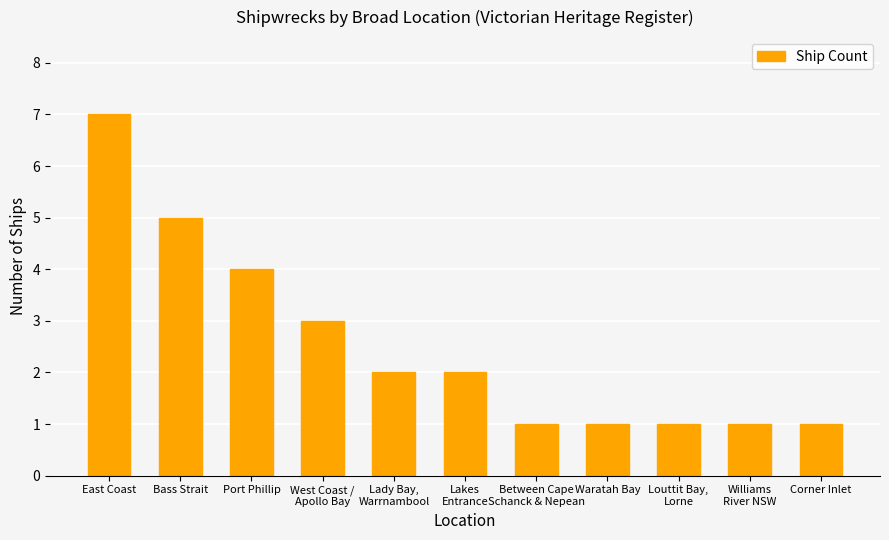

Reading left to right, transcribe all the data shown in this chart.

East Coast=7	Bass Strait=5	Port Phillip=4	West Coast /
Apollo Bay=3	Lady Bay,
Warrnambool=2	Lakes
Entrance=2	Between Cape
Schanck & Nepean=1	Waratah Bay=1	Louttit Bay,
Lorne=1	Williams
River NSW=1	Corner Inlet=1